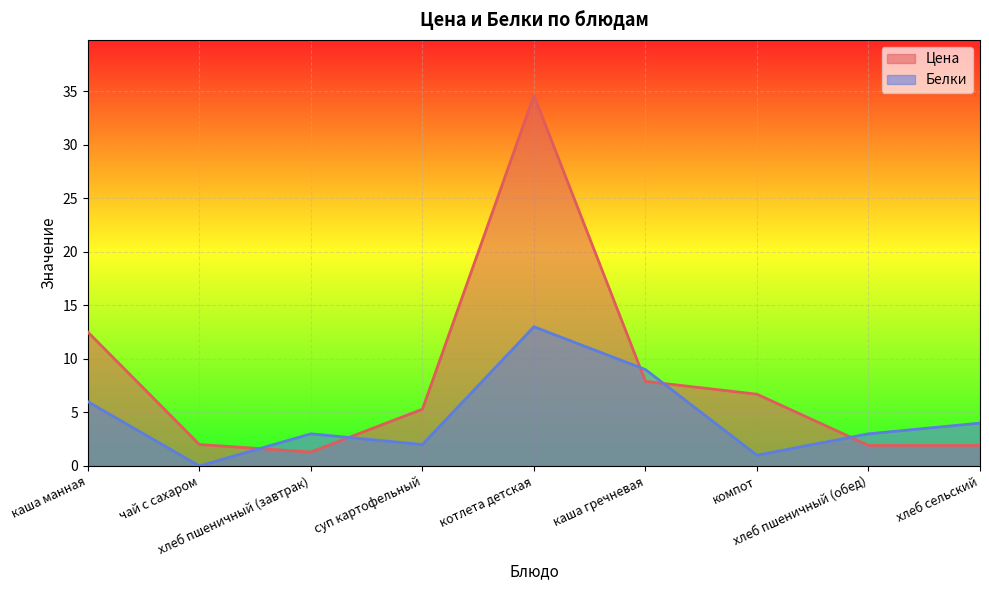

True or false: Цена has a value of 58.2 at котлета детская.

False